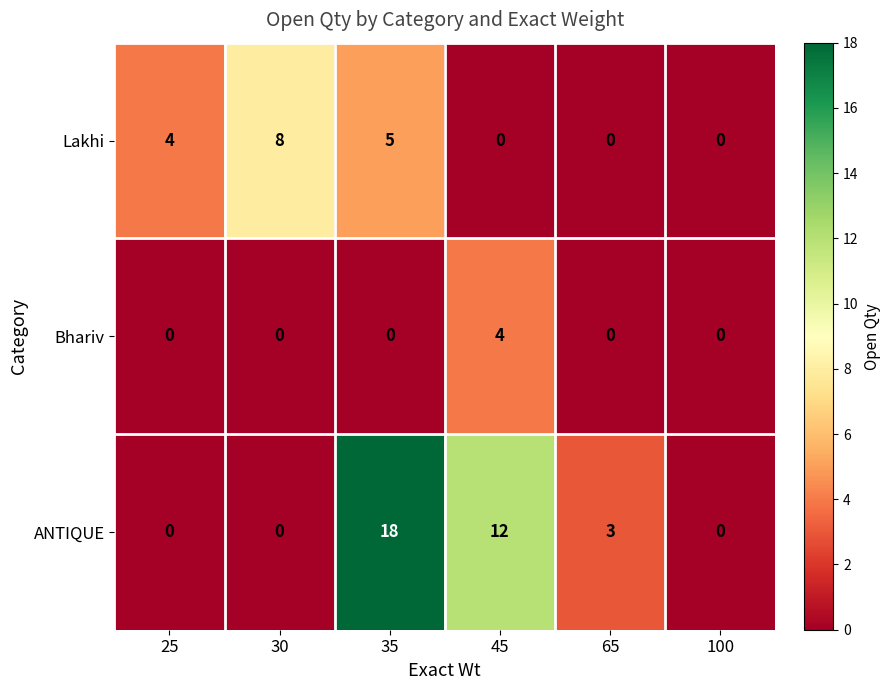

What is the spread (max minus min) of values at 45?

12